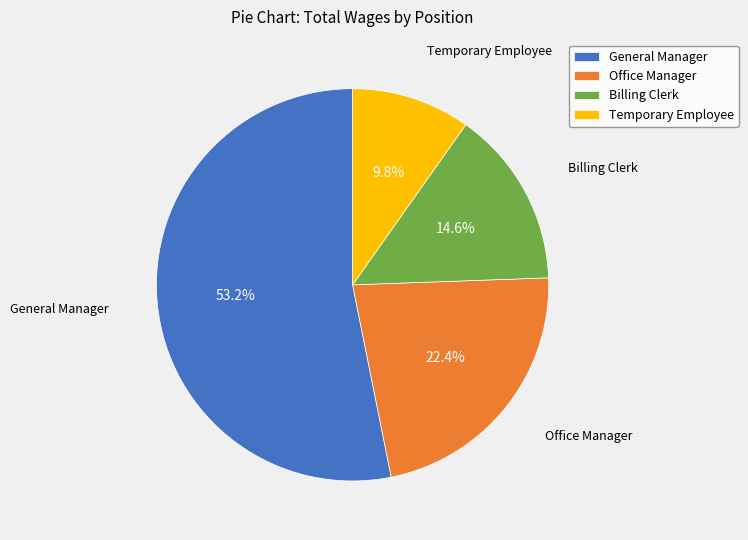

To the nearest percent, what portion does General Manager represent?

53%